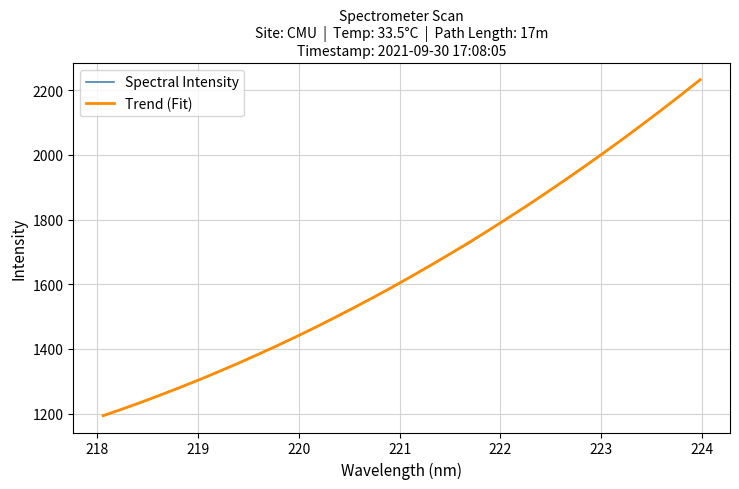

What is the smallest value displayed?

1193.7